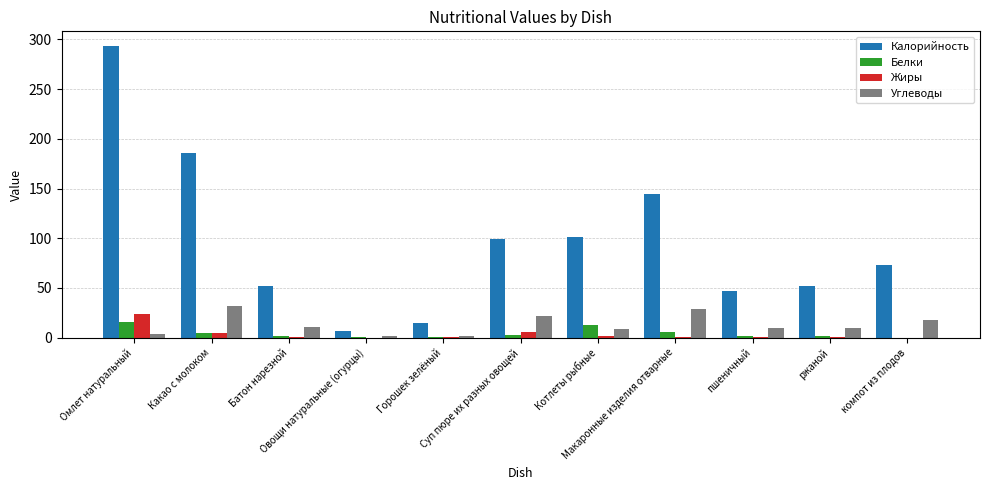

Where is Углеводы nearest to the value 16?

компот из плодов